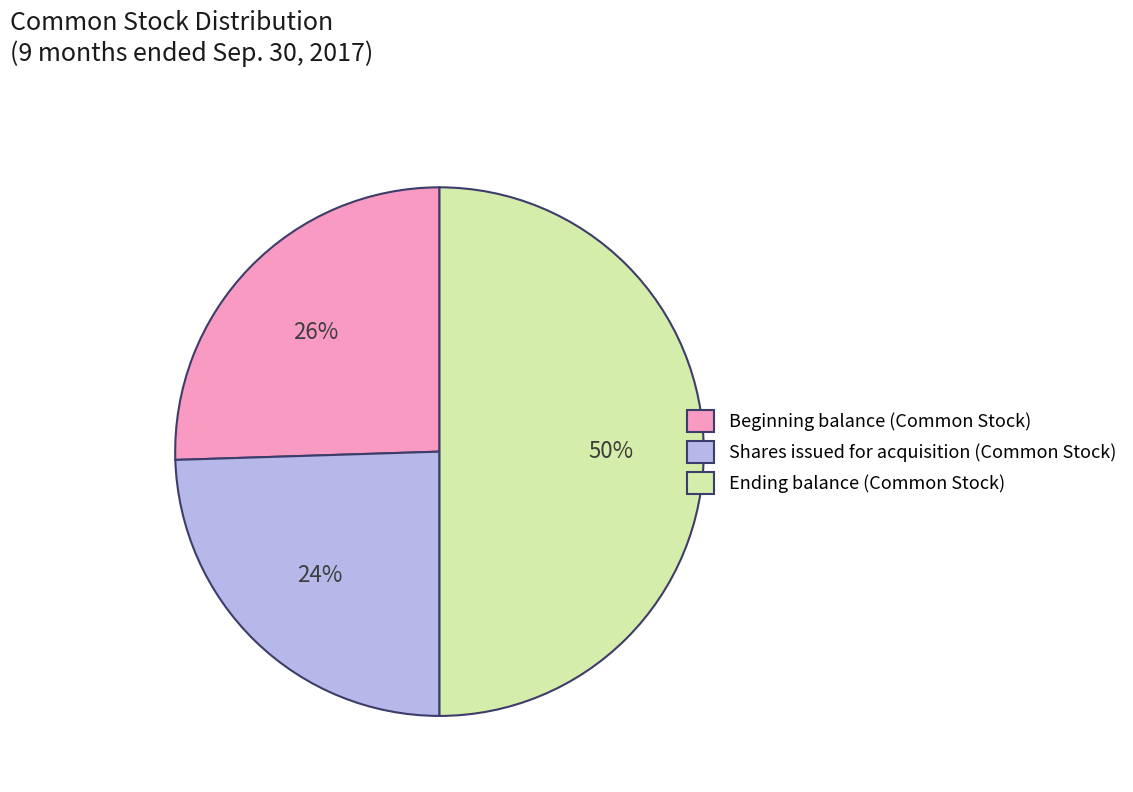

Which slice is the smallest?

Shares issued for acquisition (Common Stock)